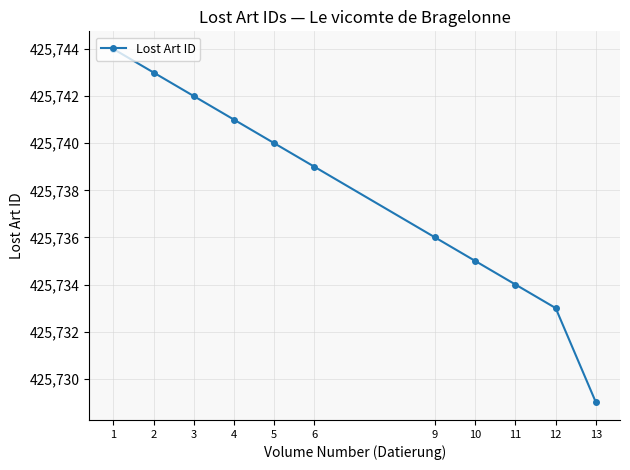

Reading left to right, extract all data points from this chart.

1=425744	2=425743	3=425742	4=425741	5=425740	6=425739	9=425736	10=425735	11=425734	12=425733	13=425729